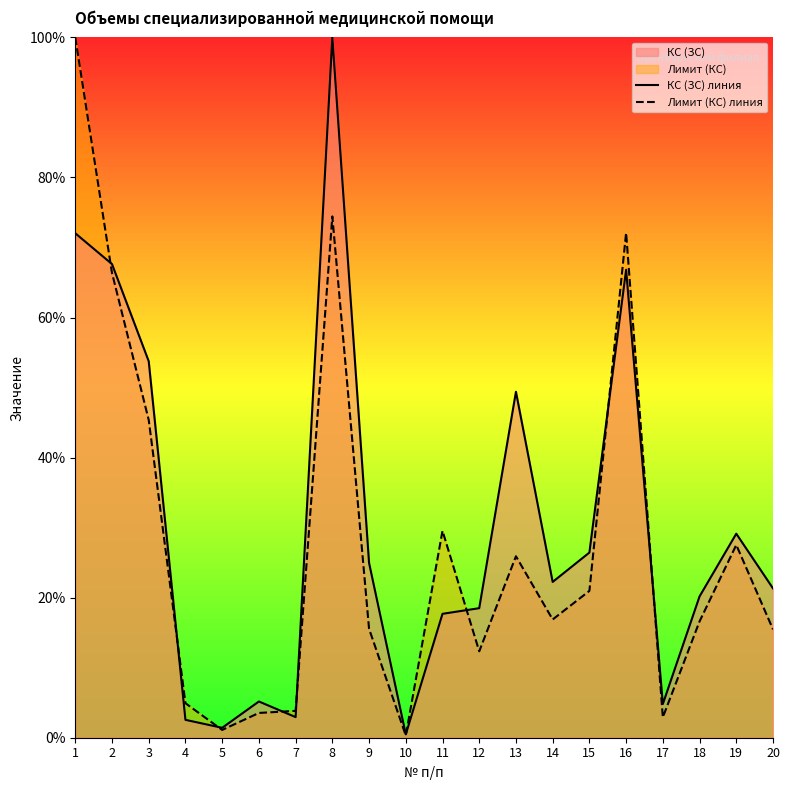

At which label does КС (ЗС) линия reach its peak?

8